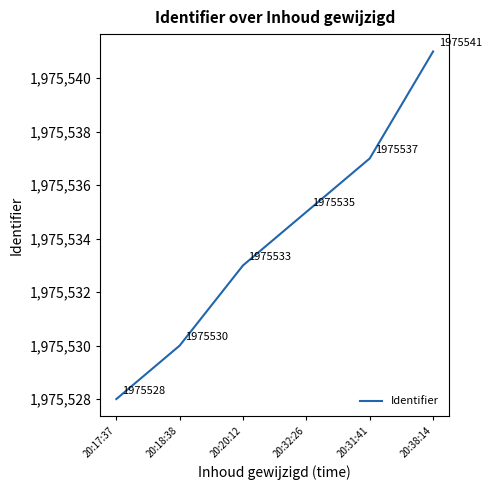

How many lines are shown in the chart?

1